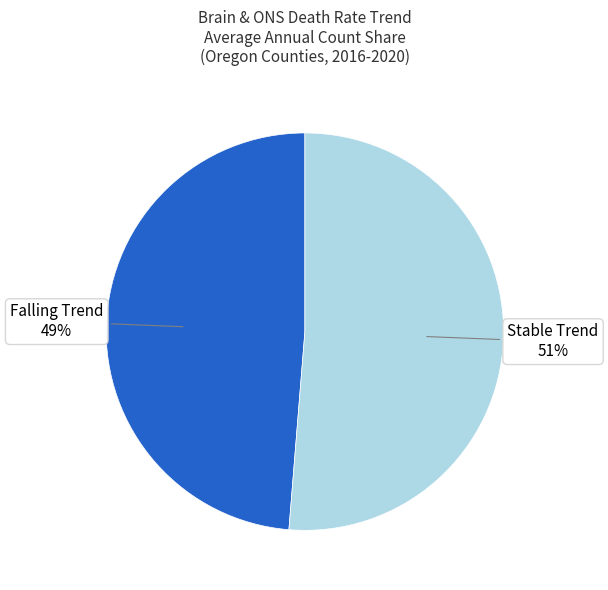

Between Stable Trend and Falling Trend, which is larger?

Stable Trend